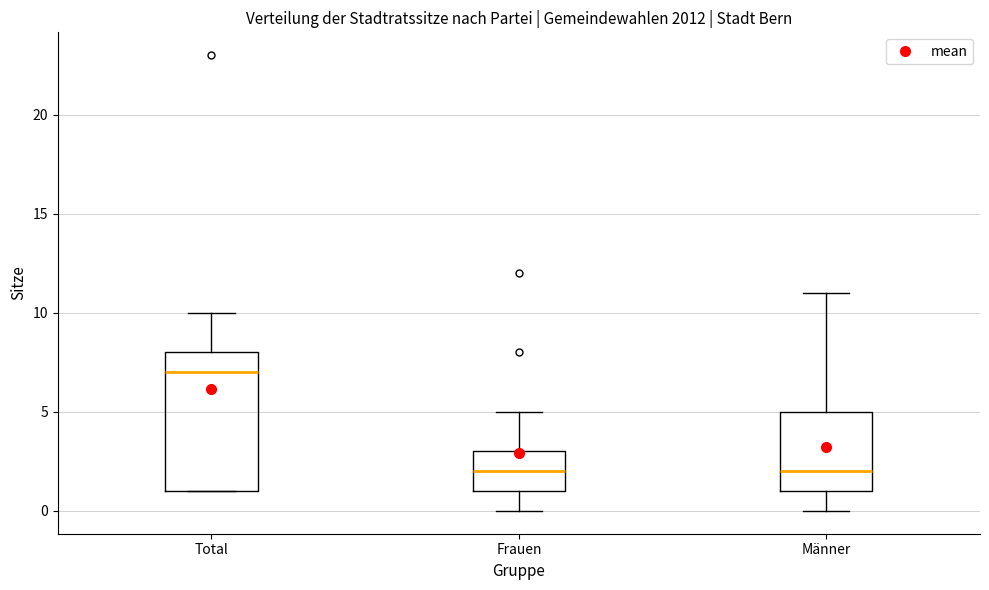

Where does the lower whisker of the box for Männer end on the y-axis? The values are not printed on the chart, so give them approximately, as read against the axis.

0